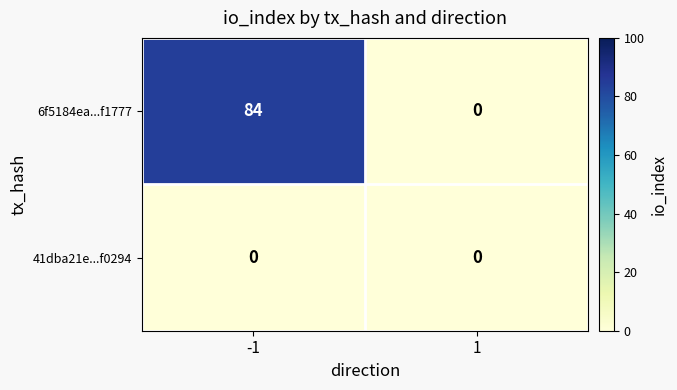

What is the difference between the maximum and minimum values in the 6f5184ea...f1777 series?

84